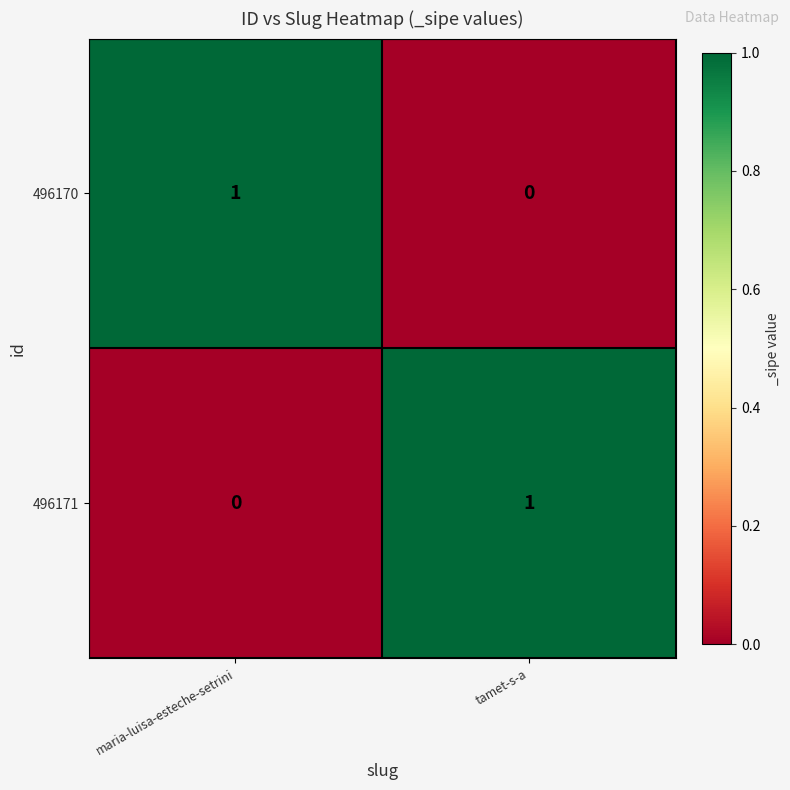

List the labels in order of 496171 value, smallest first.

maria-luisa-esteche-setrini, tamet-s-a